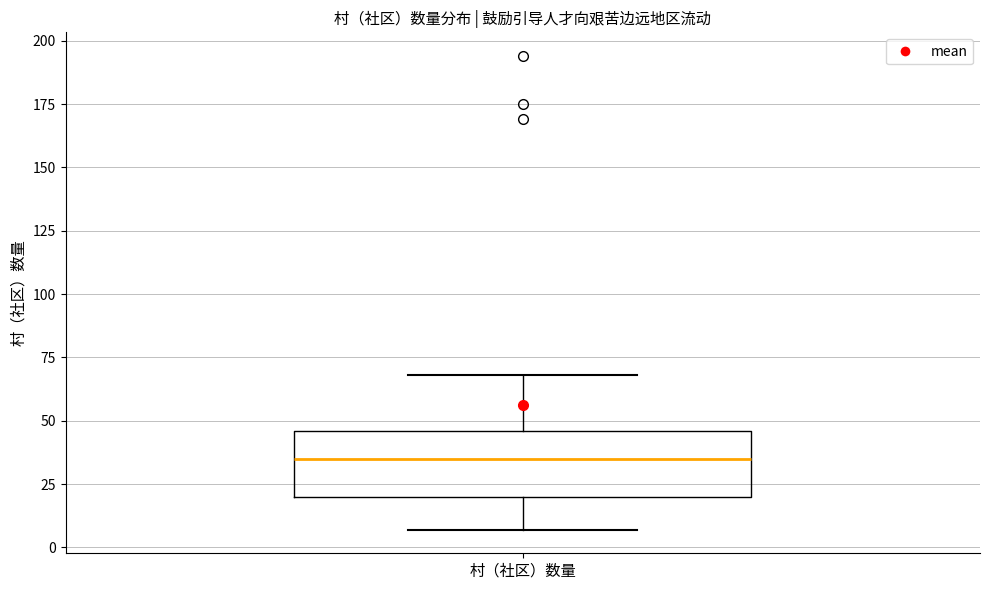

Transcribe this box plot: give where the median line is, the range the box spans, and where the two whiskers end, as read against the y-axis. The values are not printed on the chart, so give them approximately, as read against the axis.

median 35, box 20 to 45, whiskers 5 to 70